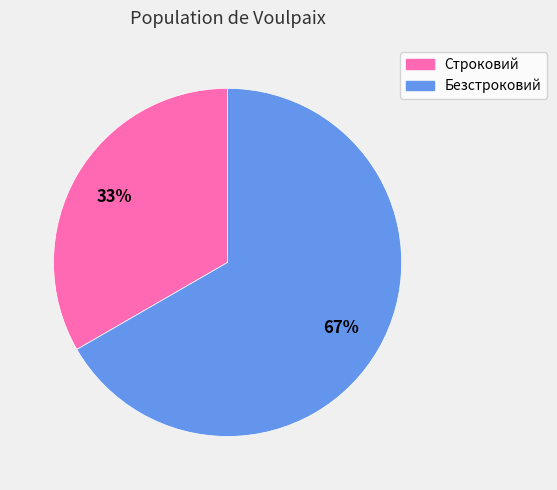

Which category has the biggest portion of the pie?

Безстроковий